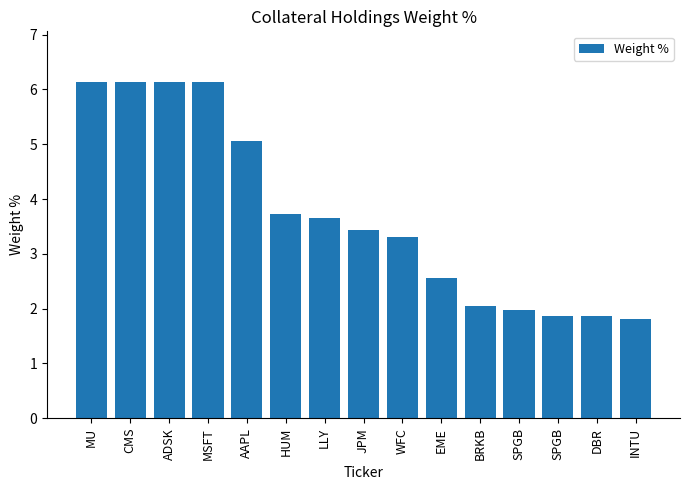

How many bars are there in total?

15